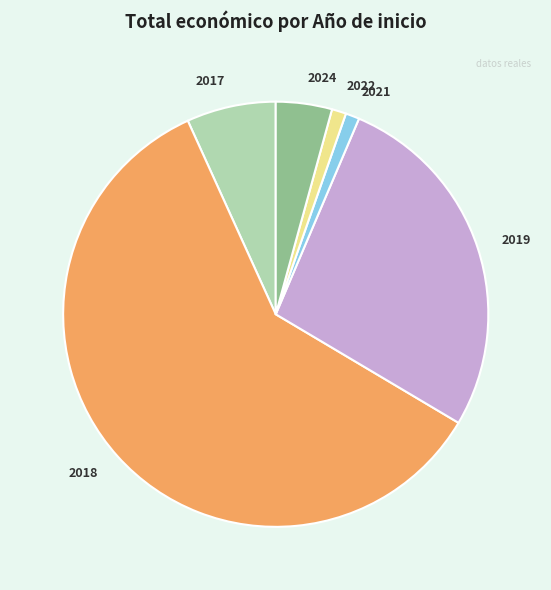

Combined, do 2024 and 2021 account for over 50%?

No